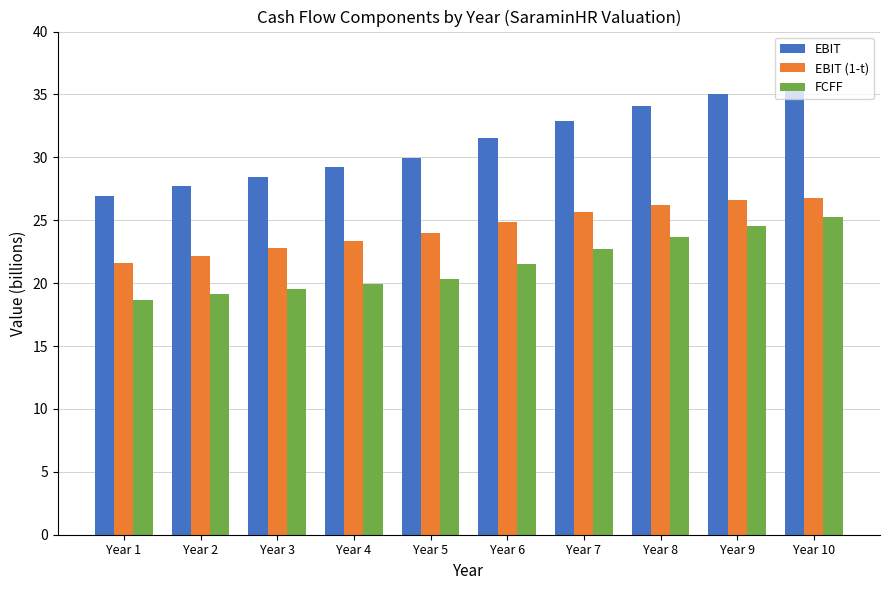

The EBIT series shows 59.6 at Year 10. True or false?

False